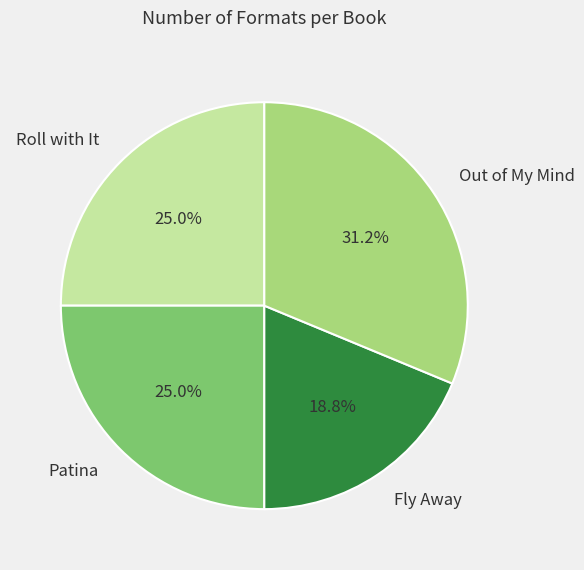

To the nearest percent, what percentage of the pie is Fly Away?

19%